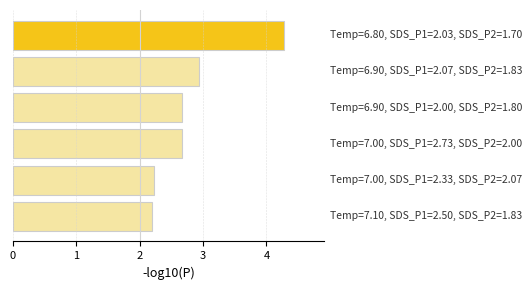

What is the difference between the maximum and minimum values?

2.1